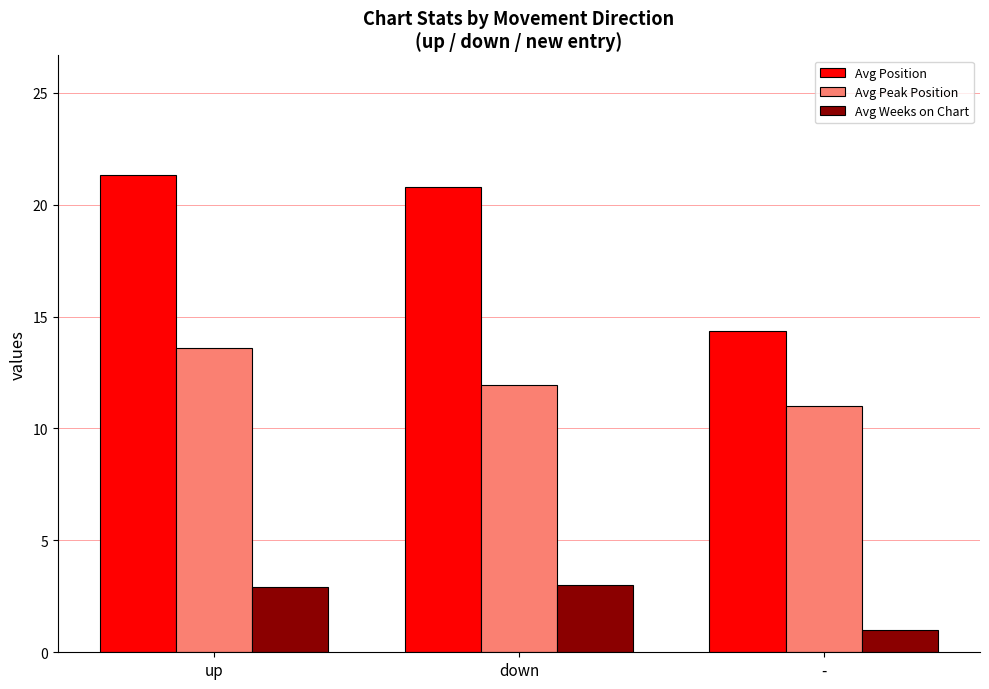

What are all the series names shown in the legend?

Avg Position, Avg Peak Position, Avg Weeks on Chart